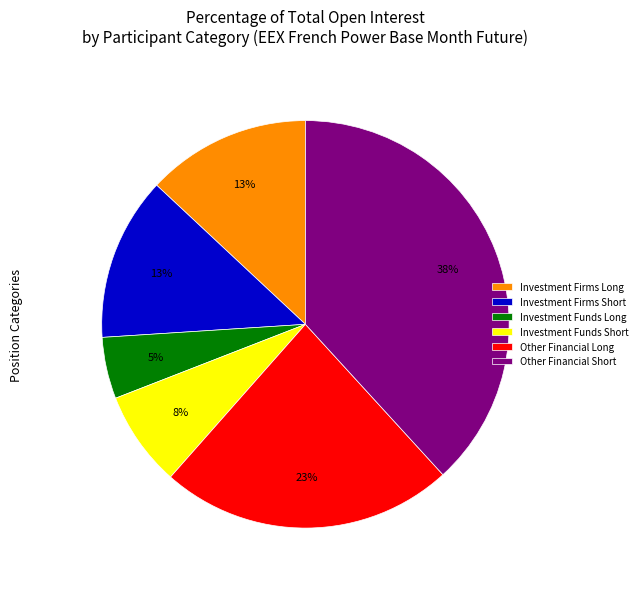

Combined, do Other Financial Short and Investment Funds Long account for over 50%?

No